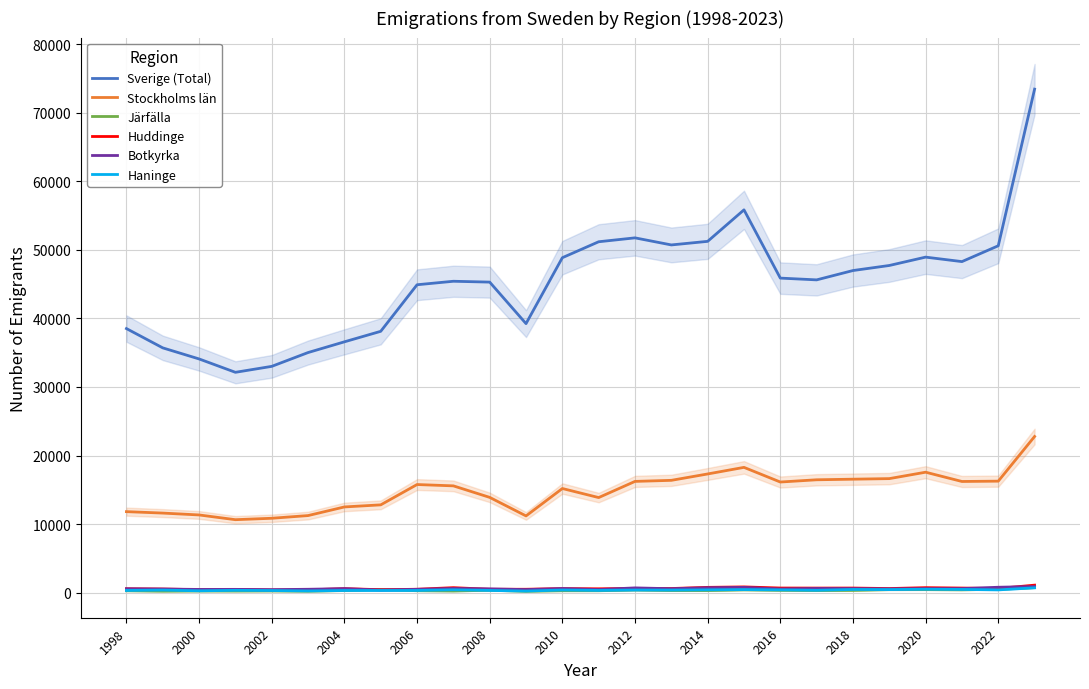

What is the total value across all series at 21?

66432